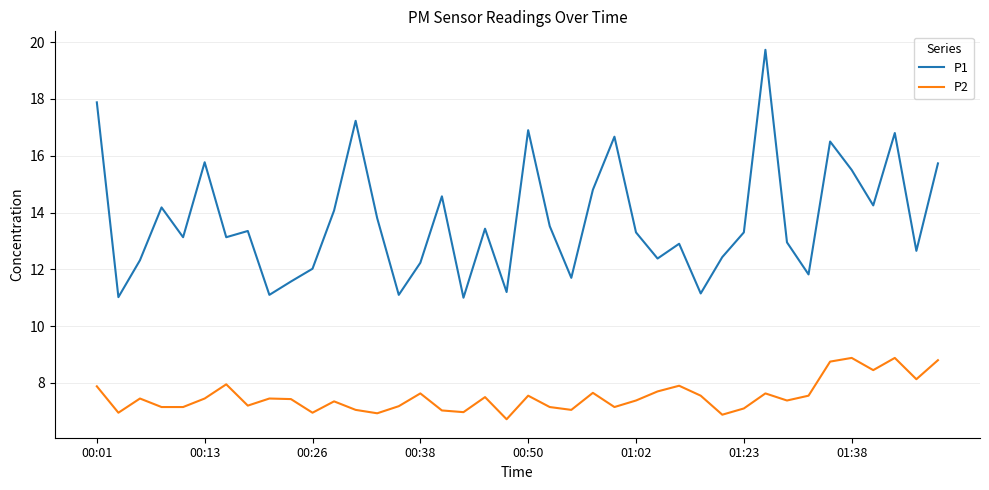

List the series in order of their overall mean, highest first.

P1, P2